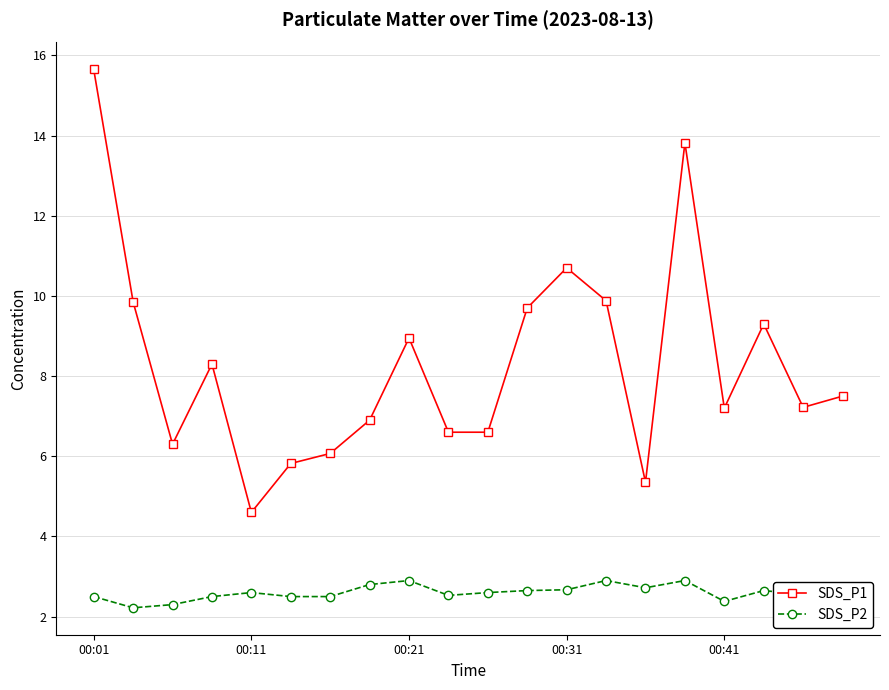

What is the lowest value of the SDS_P2 series?

2.2